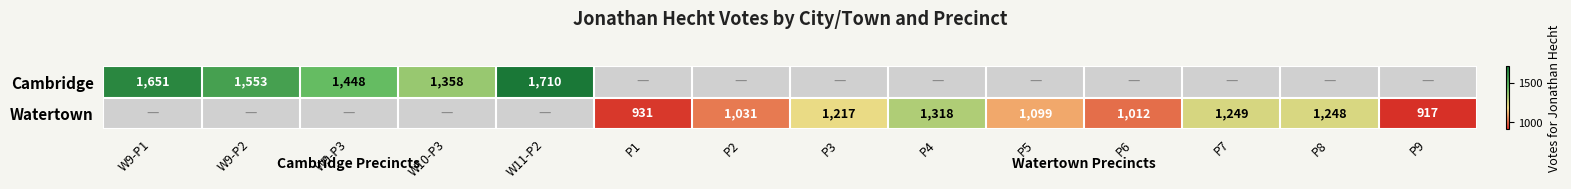

True or false: Watertown has a value of 1624.0 at P2.

False